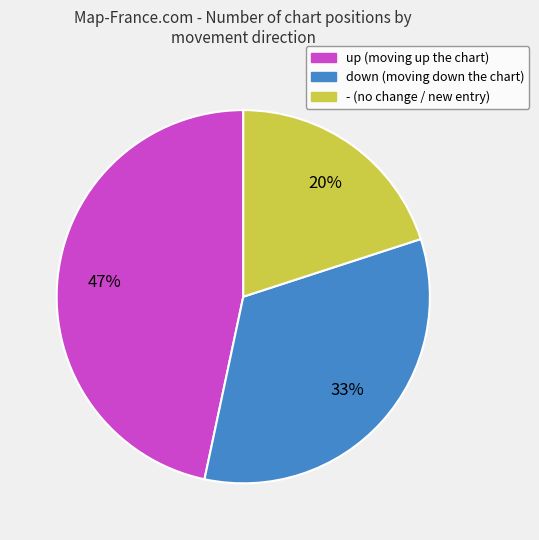

How many segments does this pie chart have?

3